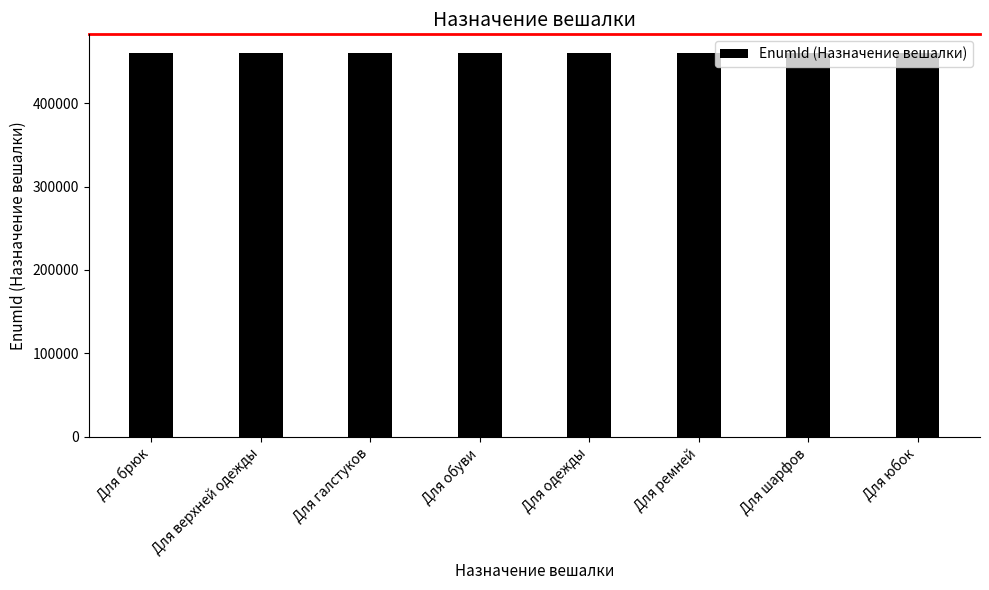

What is the ratio of the value at Для обуви to the value at Для брюк?

1.0